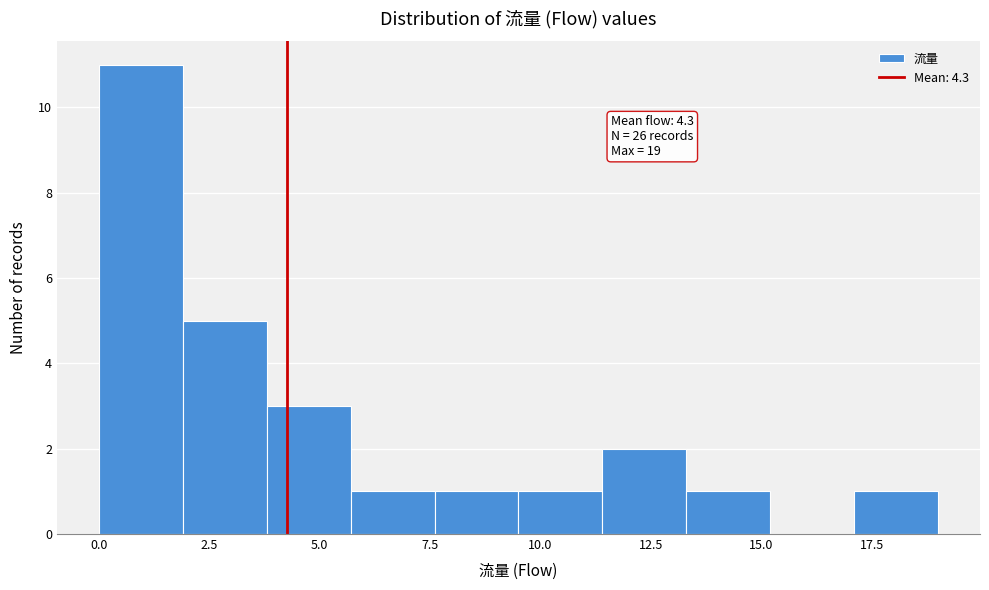

Around what value on the x-axis is the tallest bar? Give the approximate position of its centre, as read against the axis.

1.0